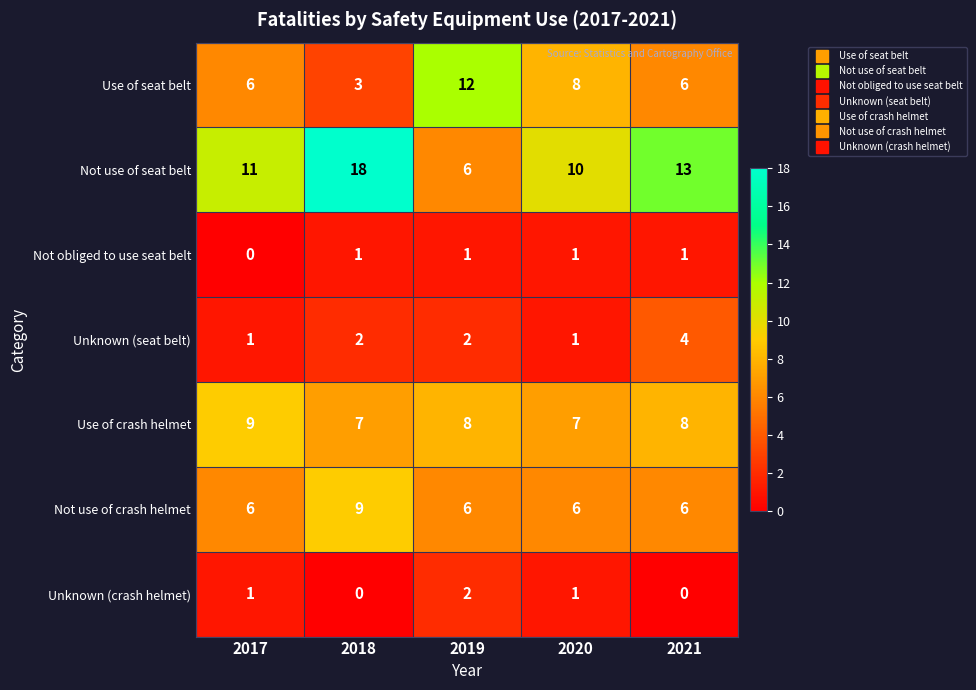

What is the total value across all series at 2020?

34